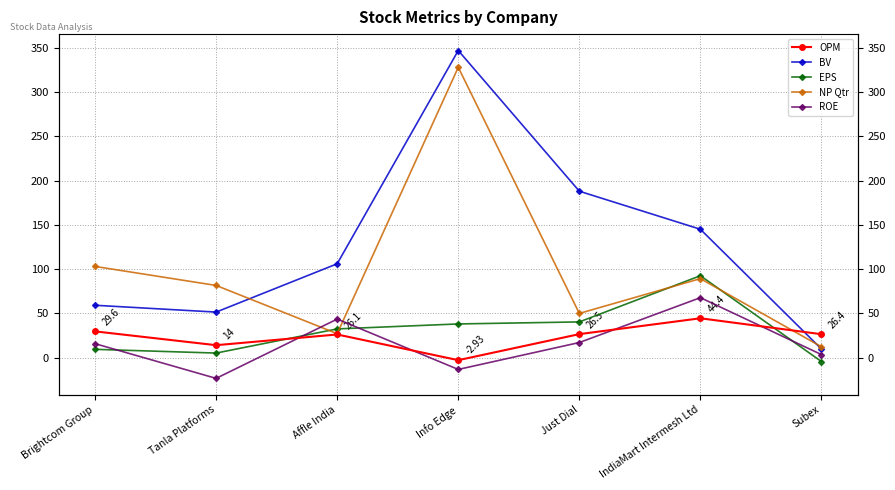

What is the sum of the BV values at Brightcom Group and Just Dial?

247.1